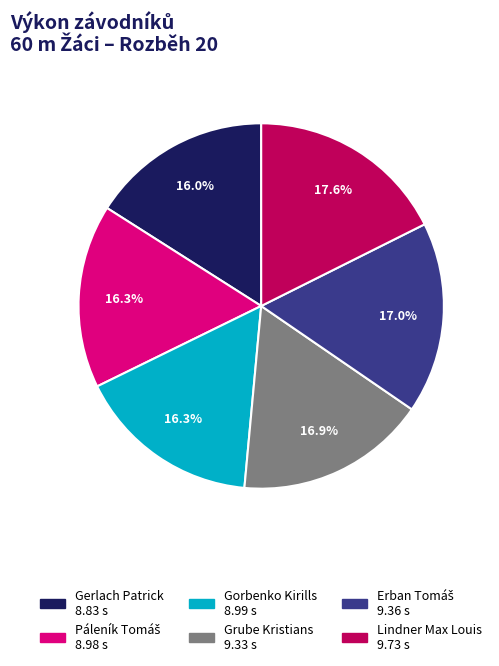

Between Grube Kristians and Gorbenko Kirills, which is larger?

Grube Kristians